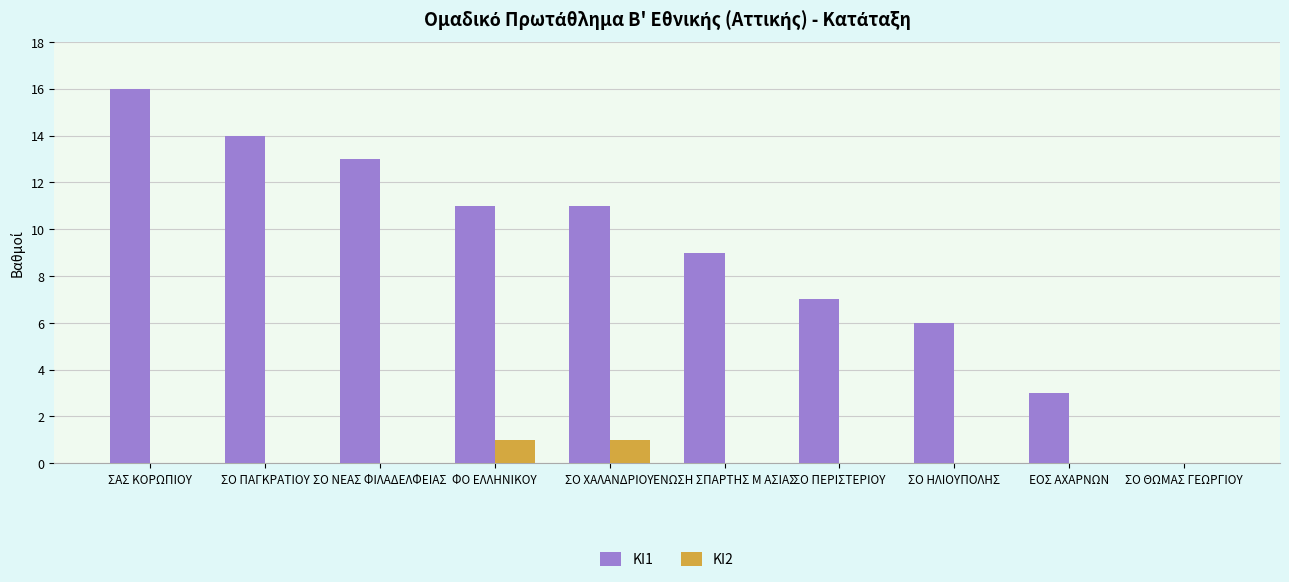

The value of ΚΙ2 at ΣΟ ΝΕΑΣ ΦΙΛΑΔΕΛΦΕΙΑΣ is 0. True or false?

True